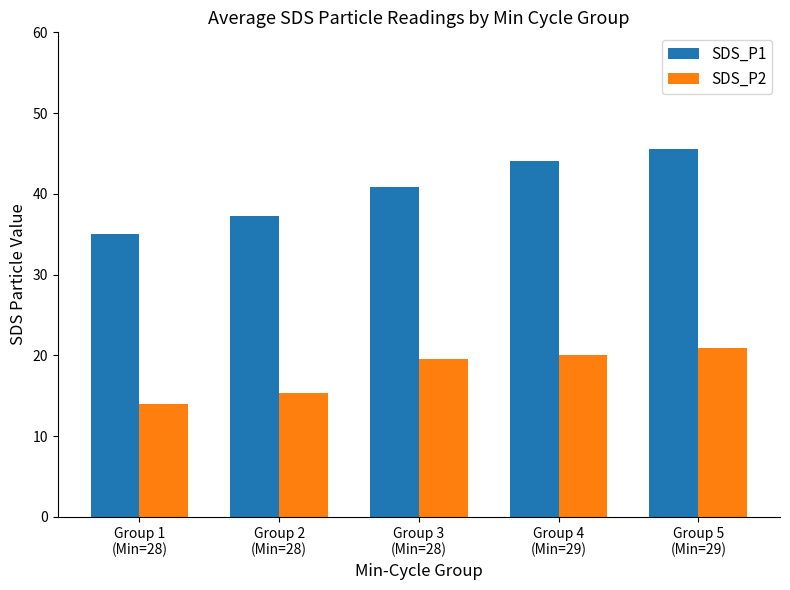

Is the value of SDS_P1 at Group 3
(Min=28) greater than the value of SDS_P2 at Group 2
(Min=28)?

Yes